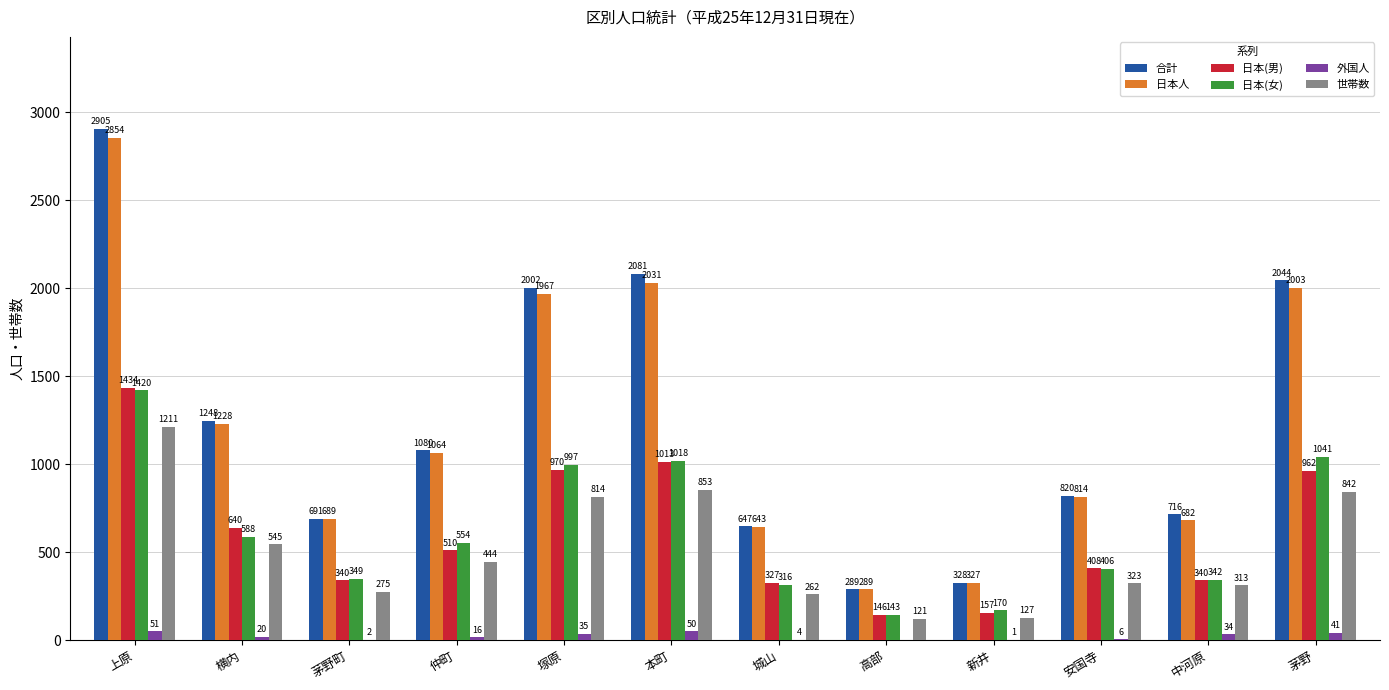

Are the bars horizontal?

No